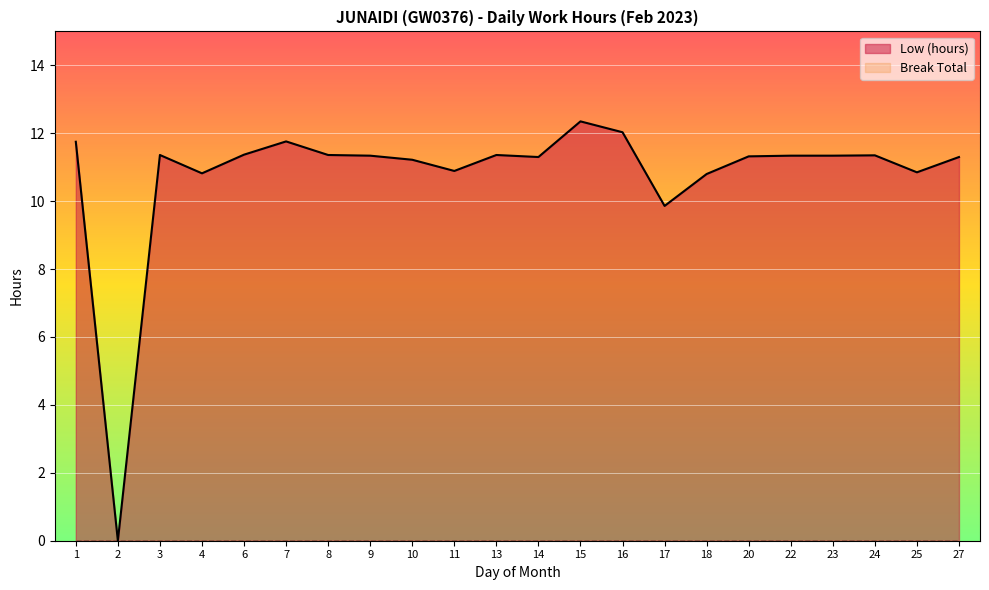

True or false: the data shows 4.2 at 16.

False